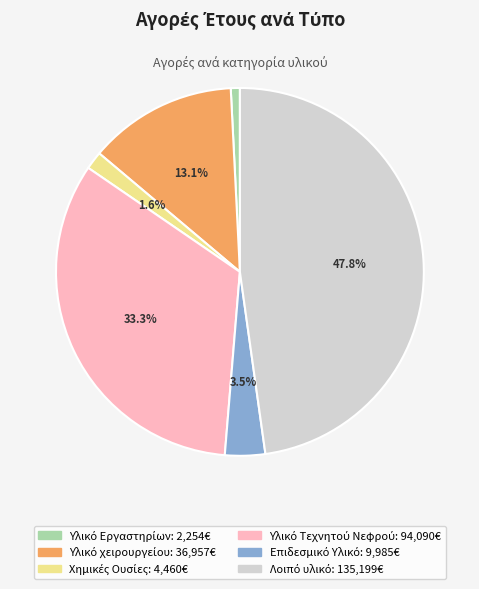

Is there a majority slice in this chart?

No